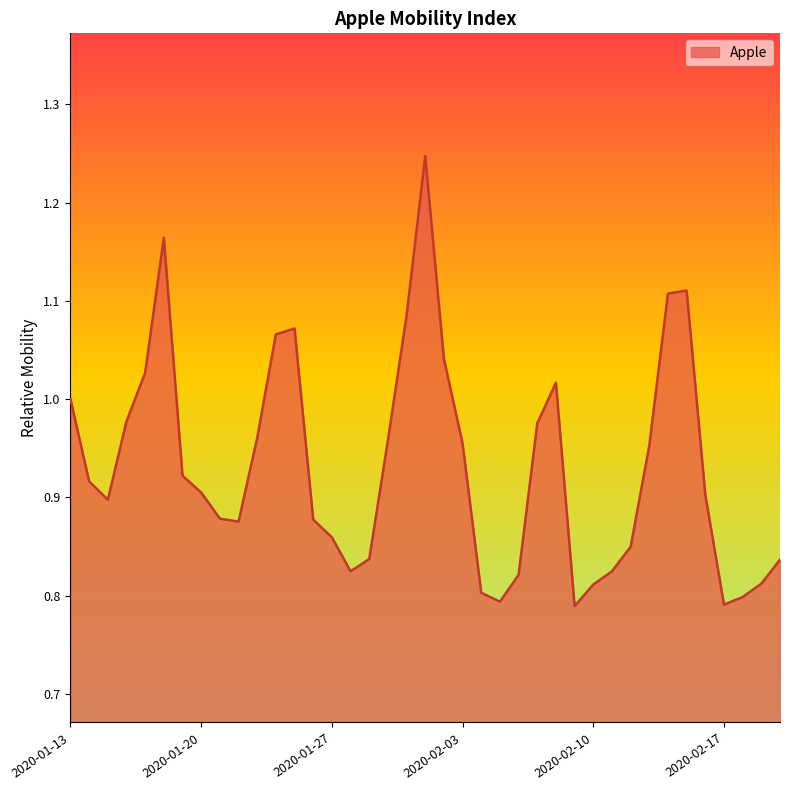

What is the difference between the maximum and minimum values?

0.5